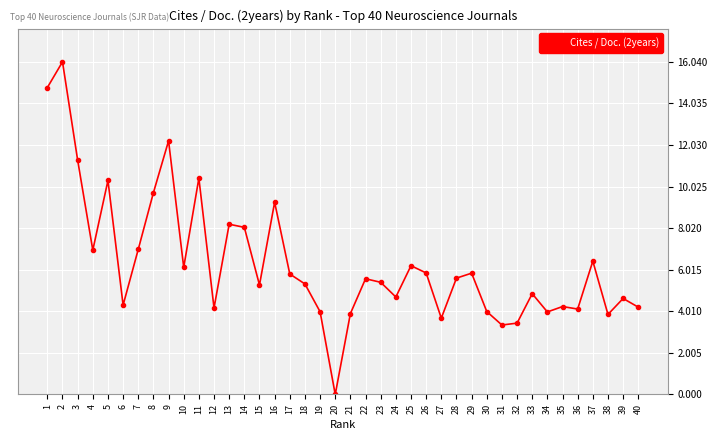

Where is the first local minimum?

4